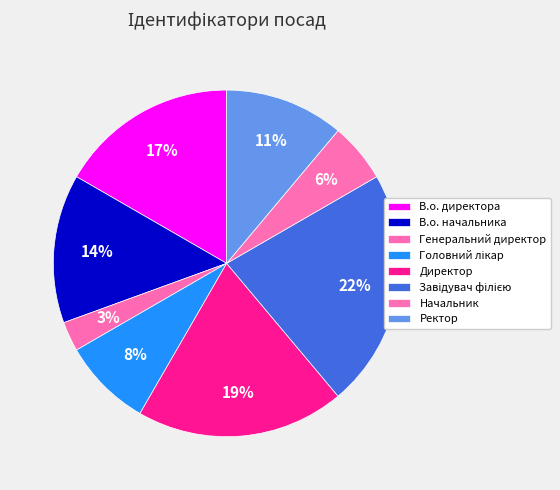

Rank the categories by value from highest to lowest.

Завідувач філією, Директор, В.о. директора, В.о. начальника, Ректор, Головний лікар, Начальник, Генеральний директор